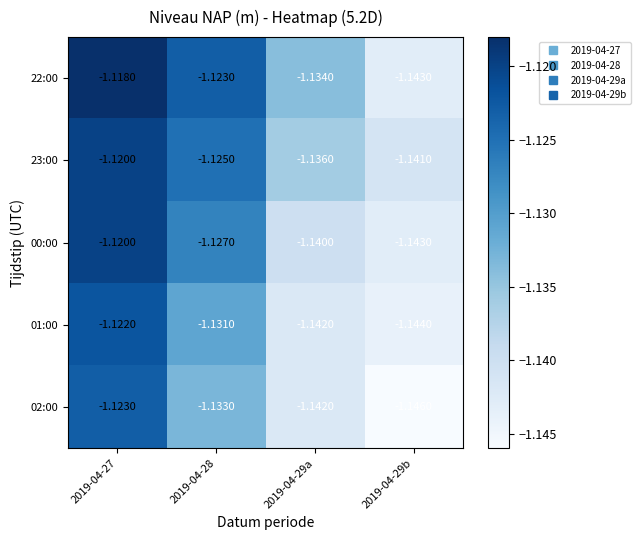

Is the value of 02:00 at 2019-04-29a greater than the value of 23:00 at 2019-04-27?

No